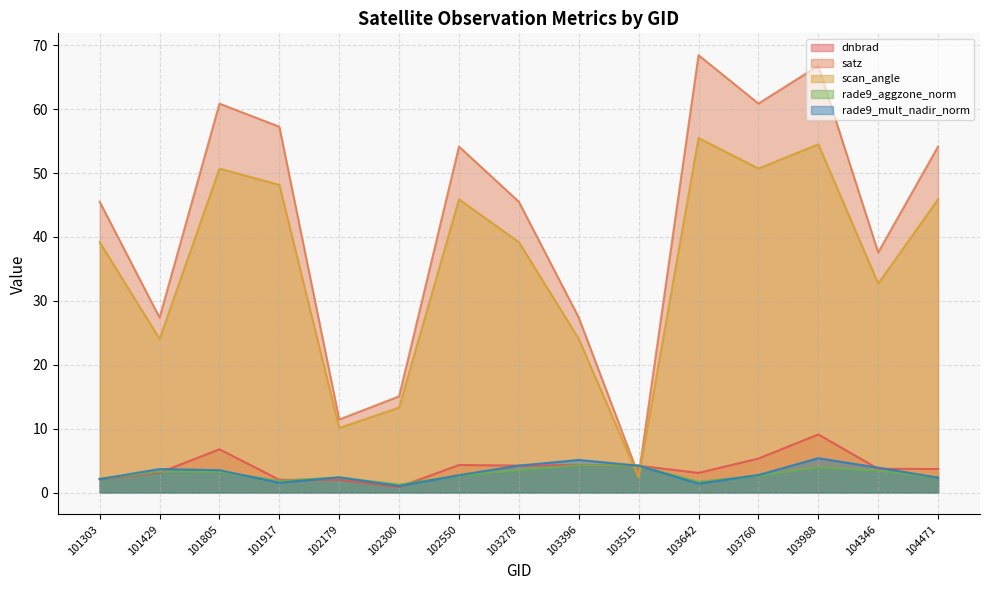

What is the difference between the second highest and minimum values in the rade9_mult_nadir_norm series?

4.1